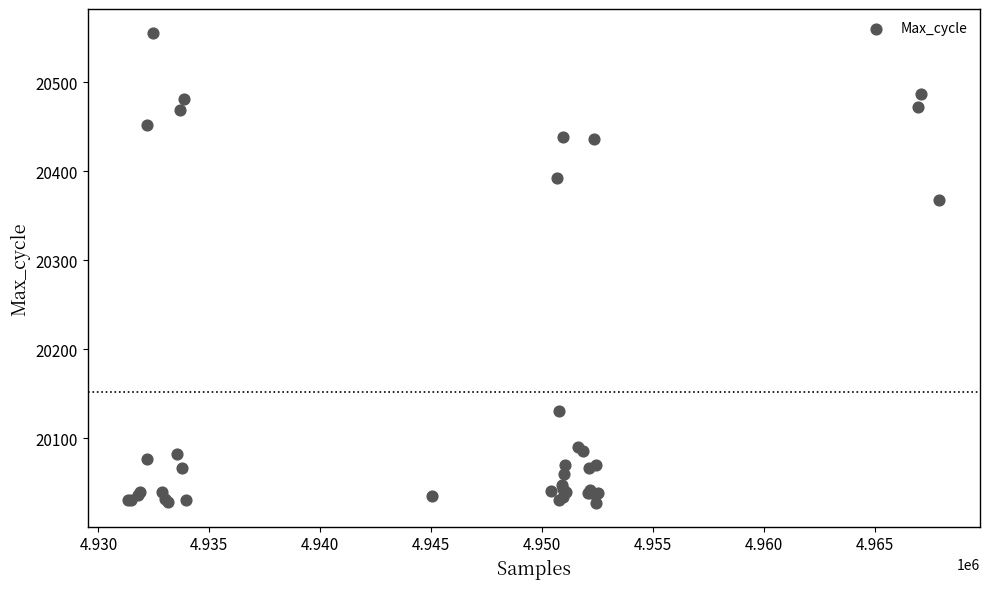

What Y value in the scatter plot is closest to 20291?

20368